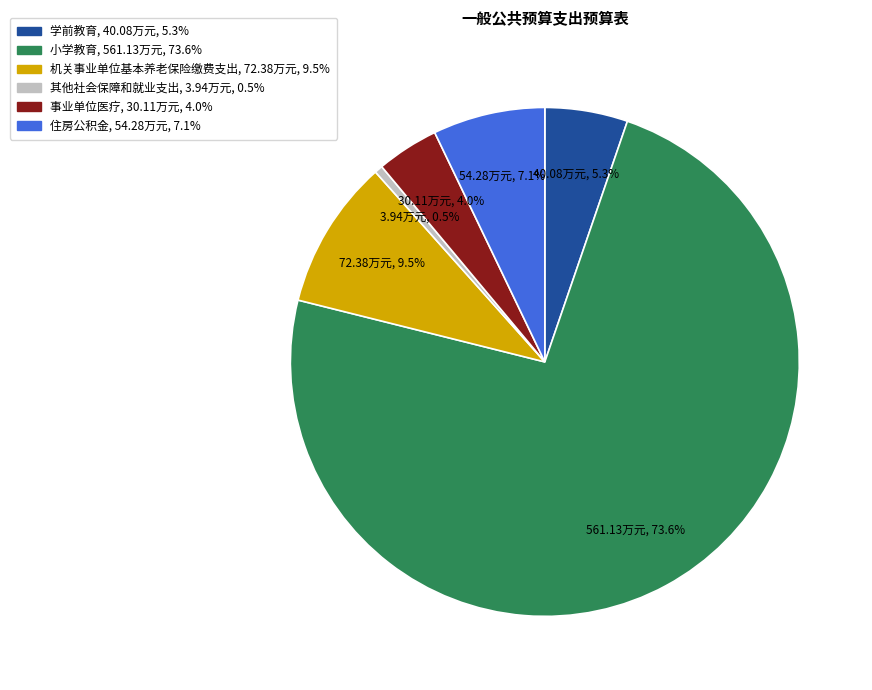

Between 学前教育 and 事业单位医疗, which is larger?

学前教育